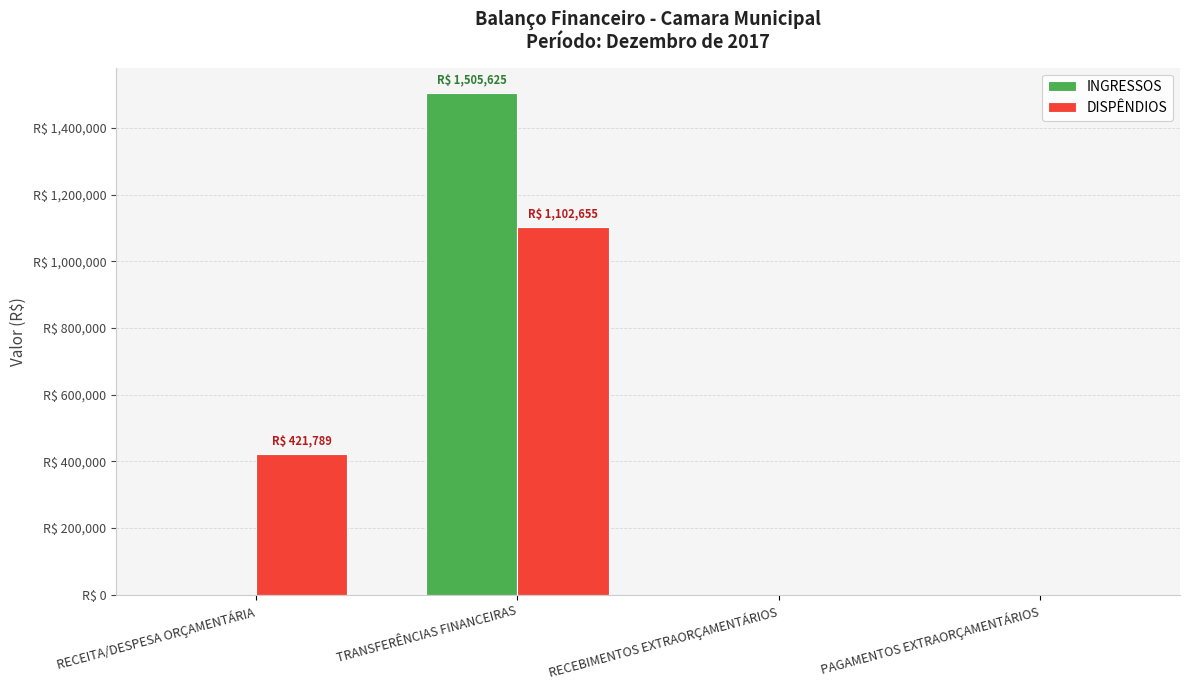

Which category has the highest value in the INGRESSOS series?

TRANSFERÊNCIAS FINANCEIRAS